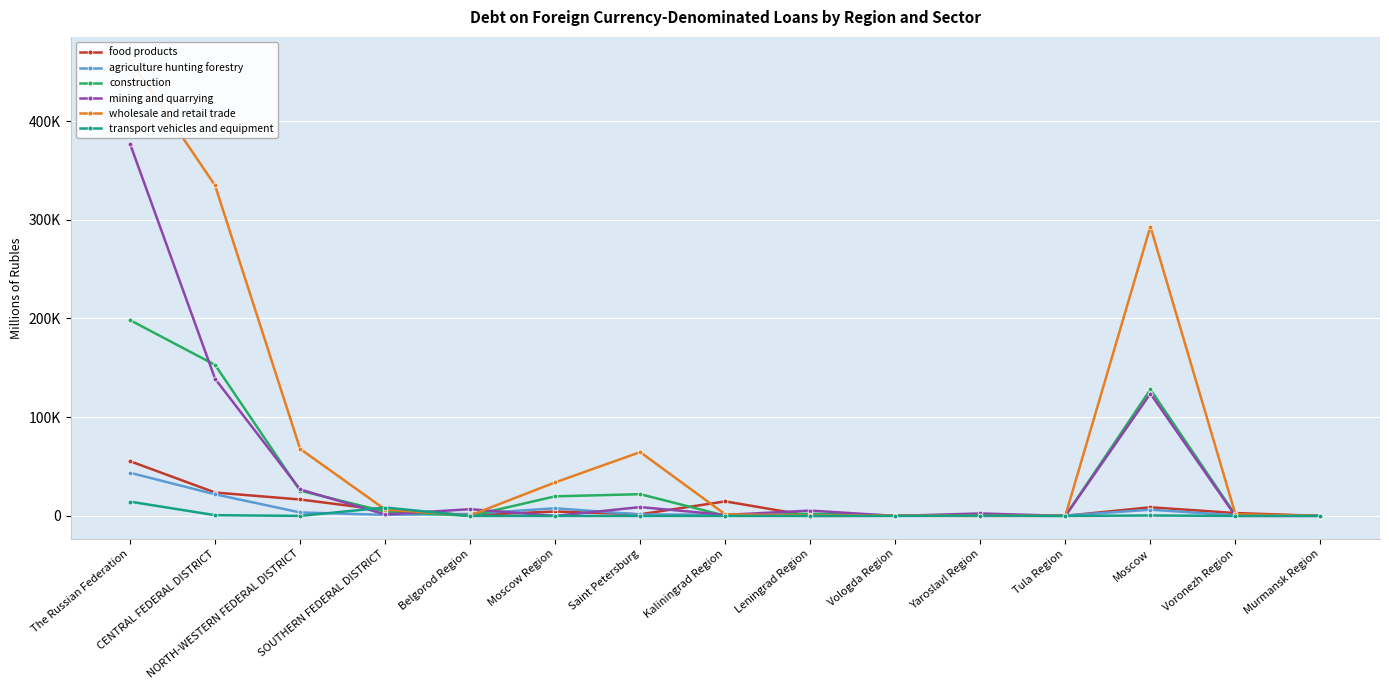

Which series changed the most between Leningrad Region and Tula Region?

mining and quarrying